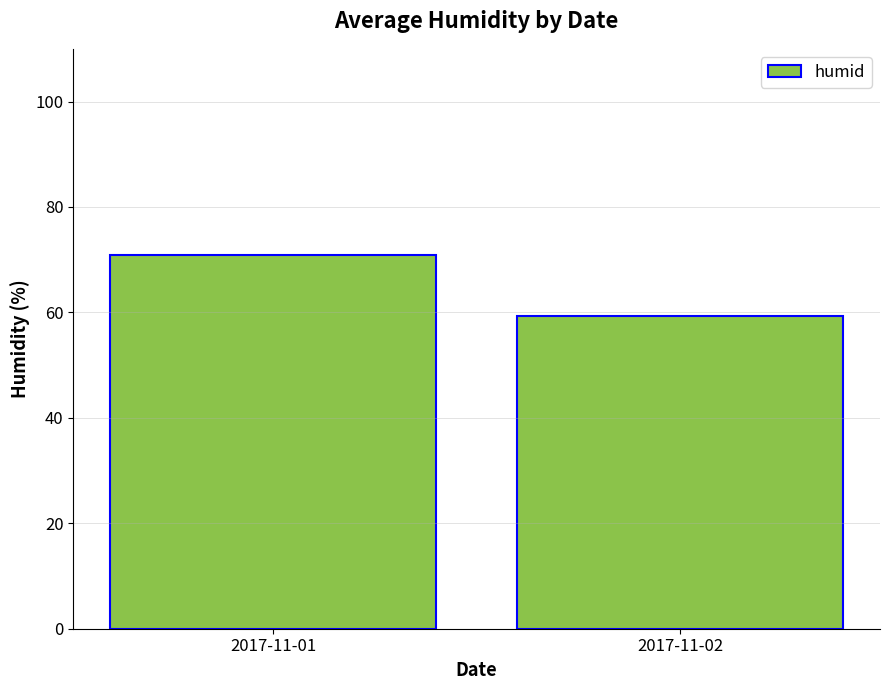

Is it true that the value at 2017-11-02 is 90.4?

False